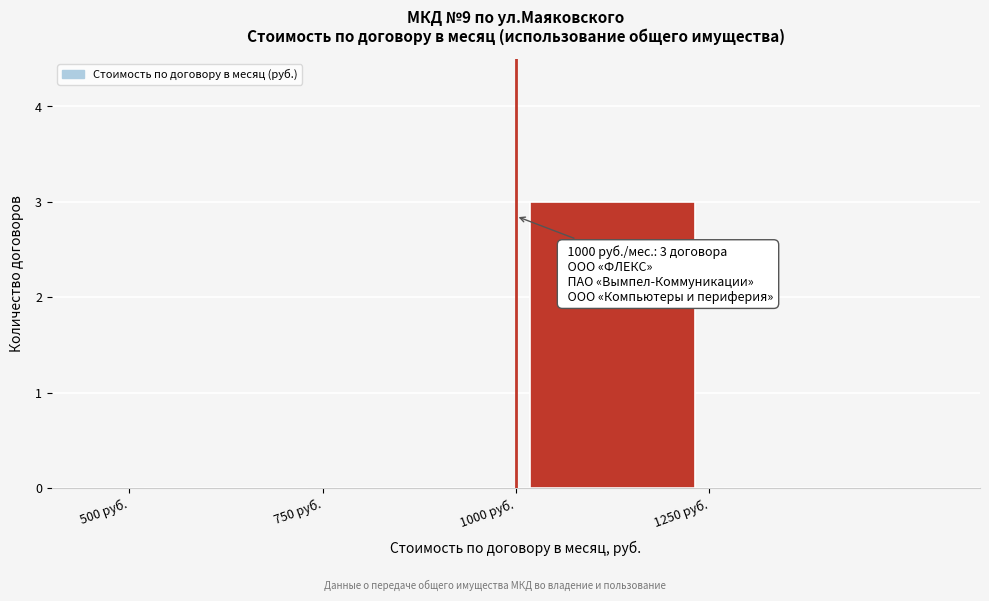

Over which range of the x-axis is the bar tallest?

1000 to 1250